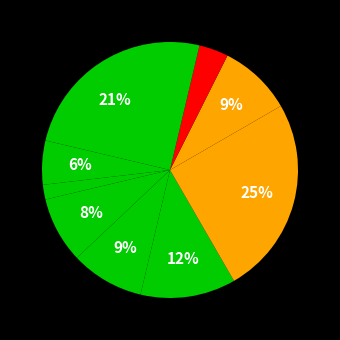

To the nearest percent, what is the average slice percentage?

10%